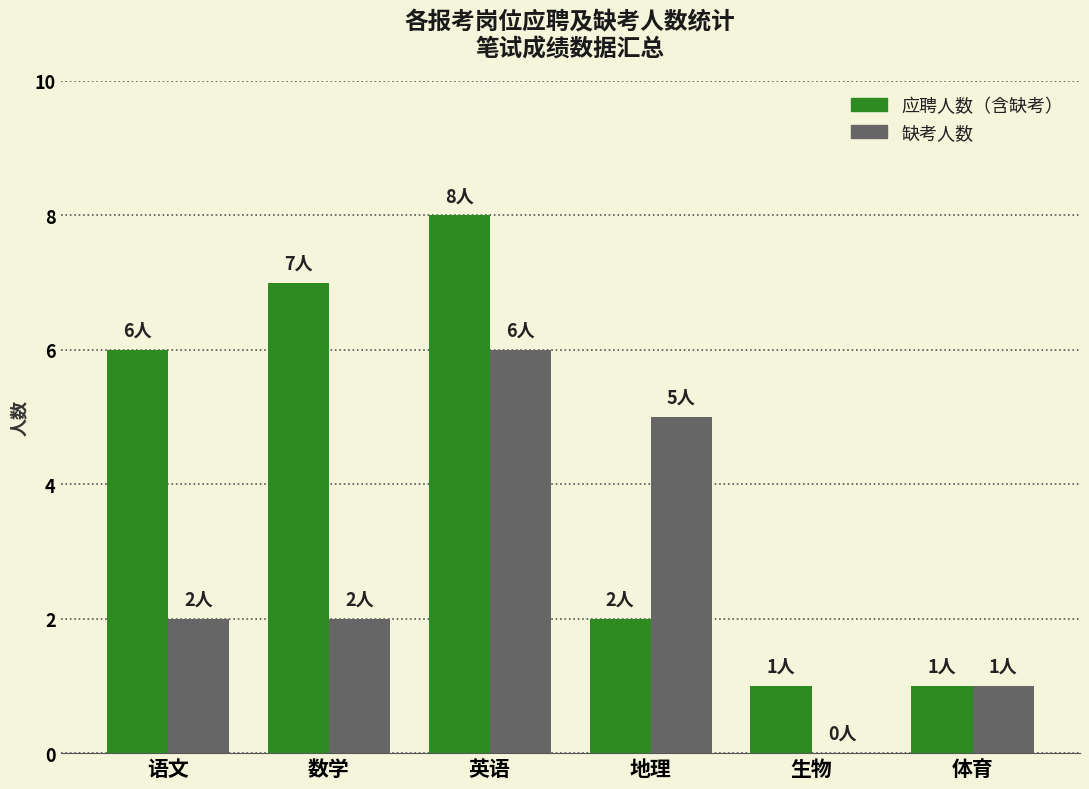

Which label corresponds to the largest value in the chart?

英语